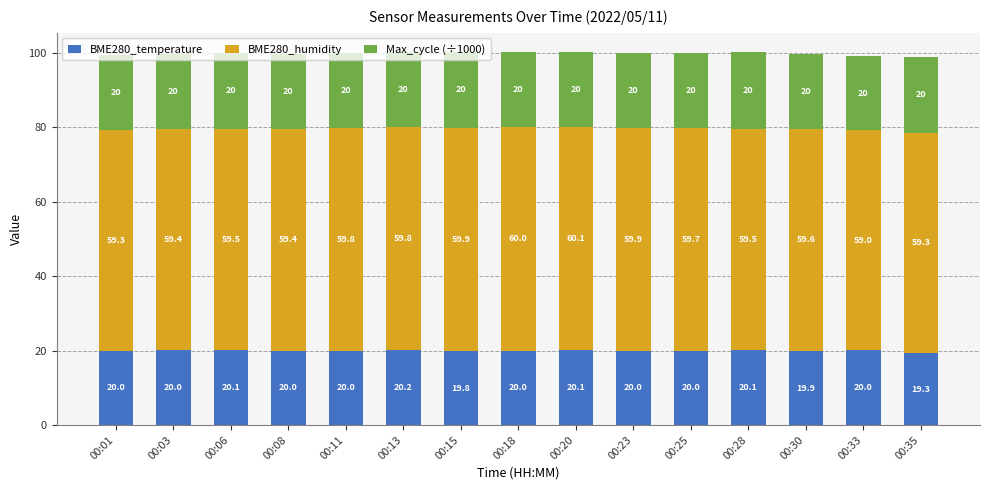

What is the difference between the maximum and minimum values in the BME280_temperature series?

0.9